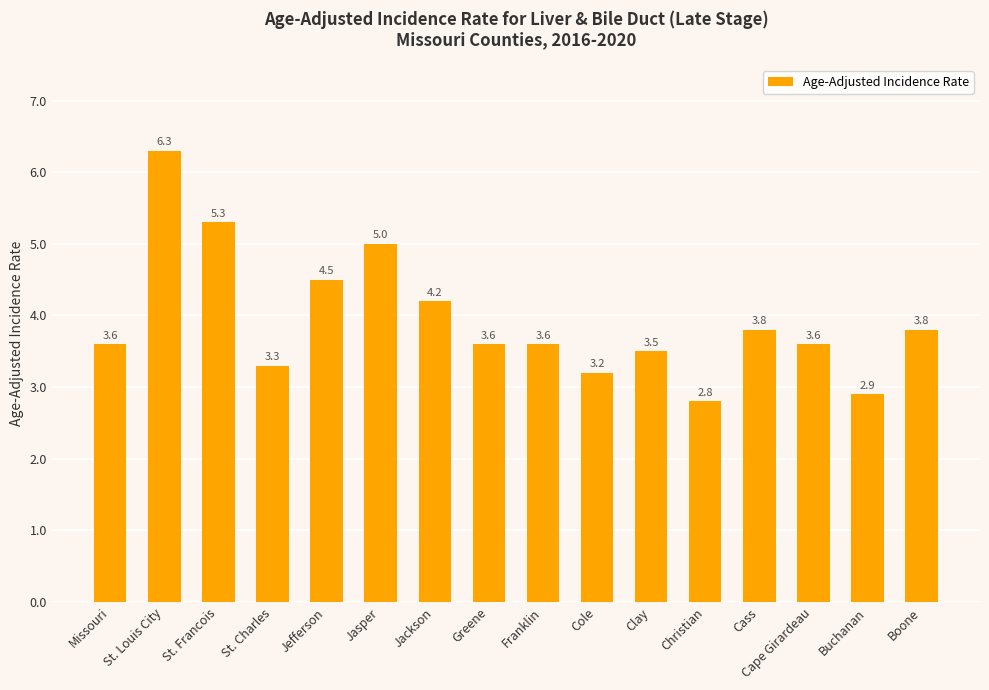

Reading left to right, extract all data points from this chart.

3.6	6.3	5.3	3.3	4.5	5.0	4.2	3.6	3.6	3.2	3.5	2.8	3.8	3.6	2.9	3.8